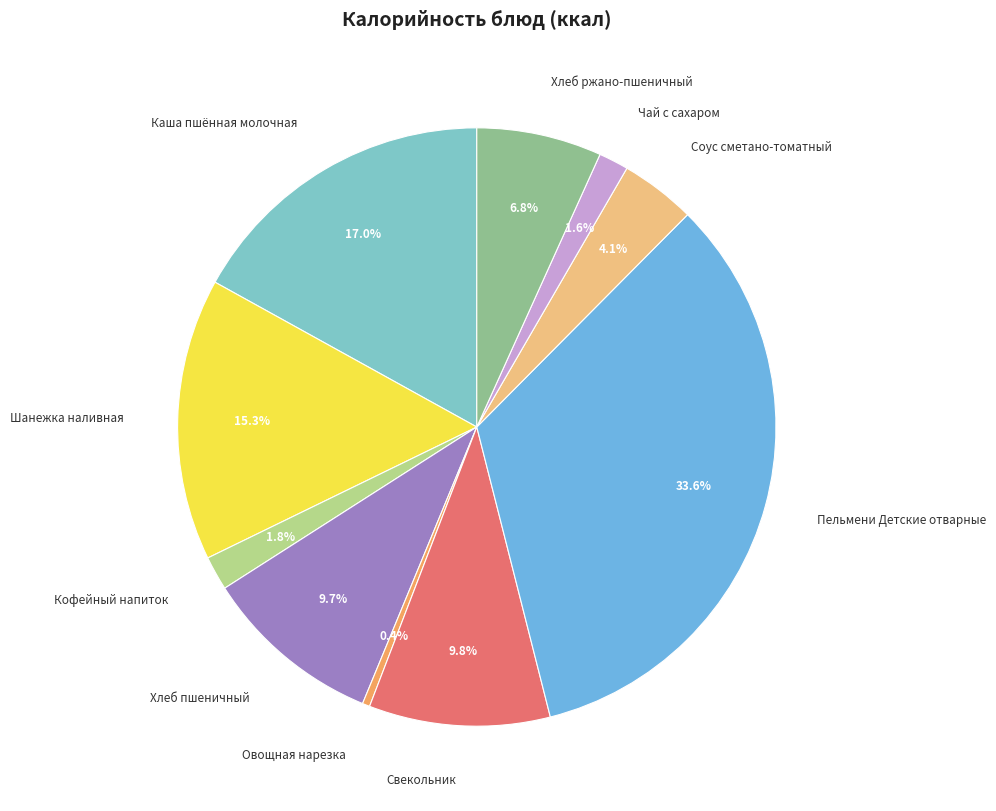

To the nearest percent, what is the difference between the largest and smallest slice percentages?

33%